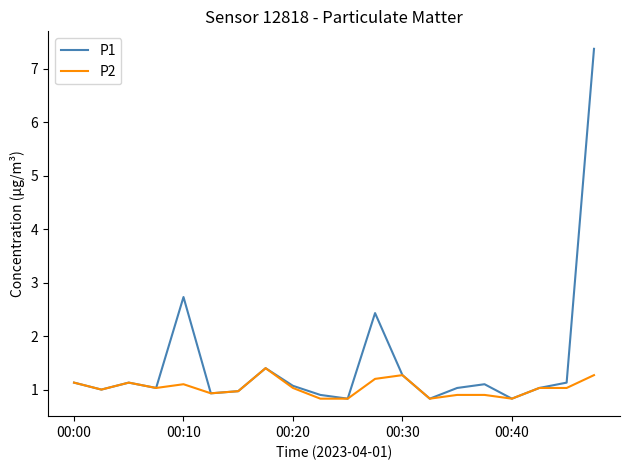

What is the maximum value shown in the chart?

7.4